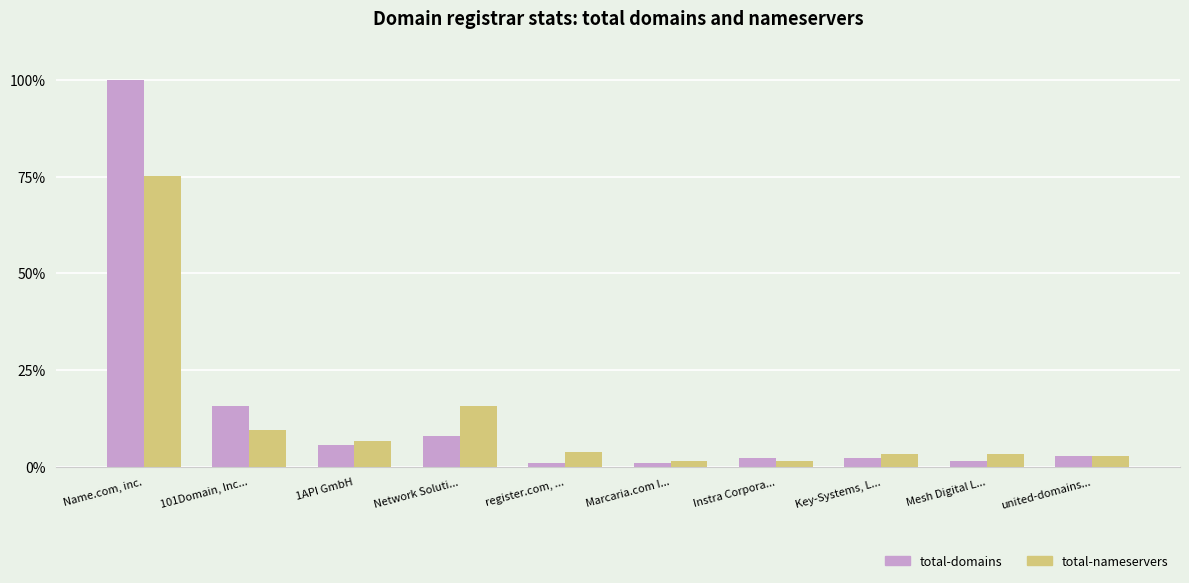

Reading left to right, list all the values displayed in this chart.

total-domains: 100.0	15.8	5.6	7.9	1.1	1.1	2.3	2.3	1.7	2.8
total-nameservers: 75.1	9.6	6.8	15.8	4.0	1.7	1.7	3.4	3.4	2.8